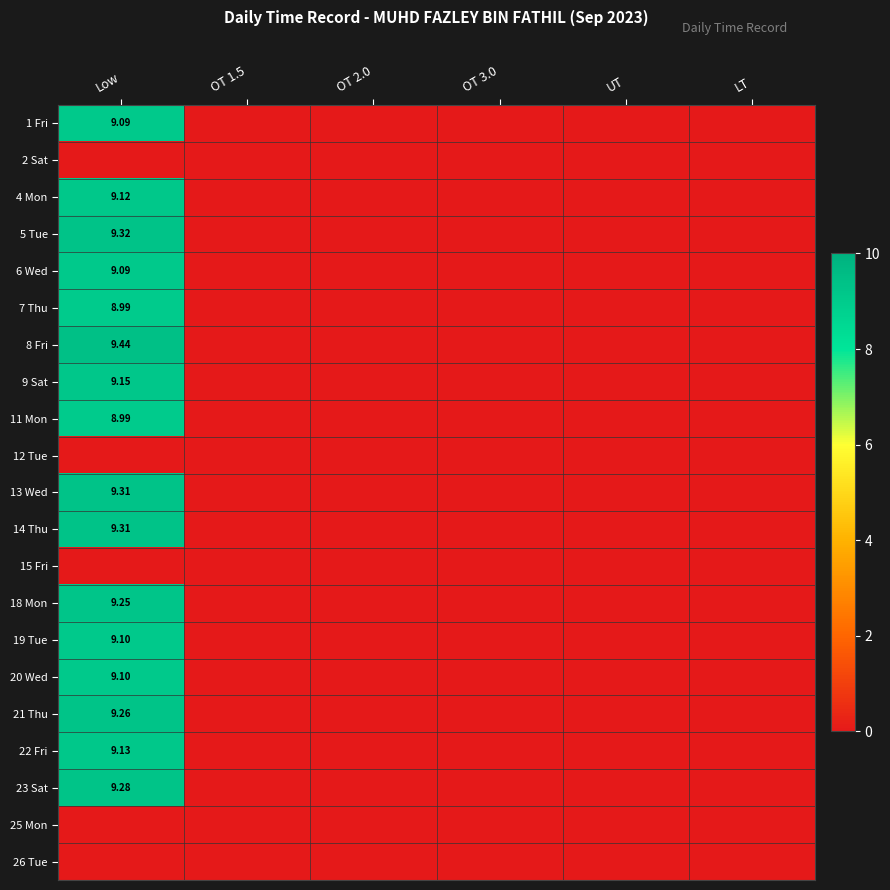

How many series are shown in this chart?

21